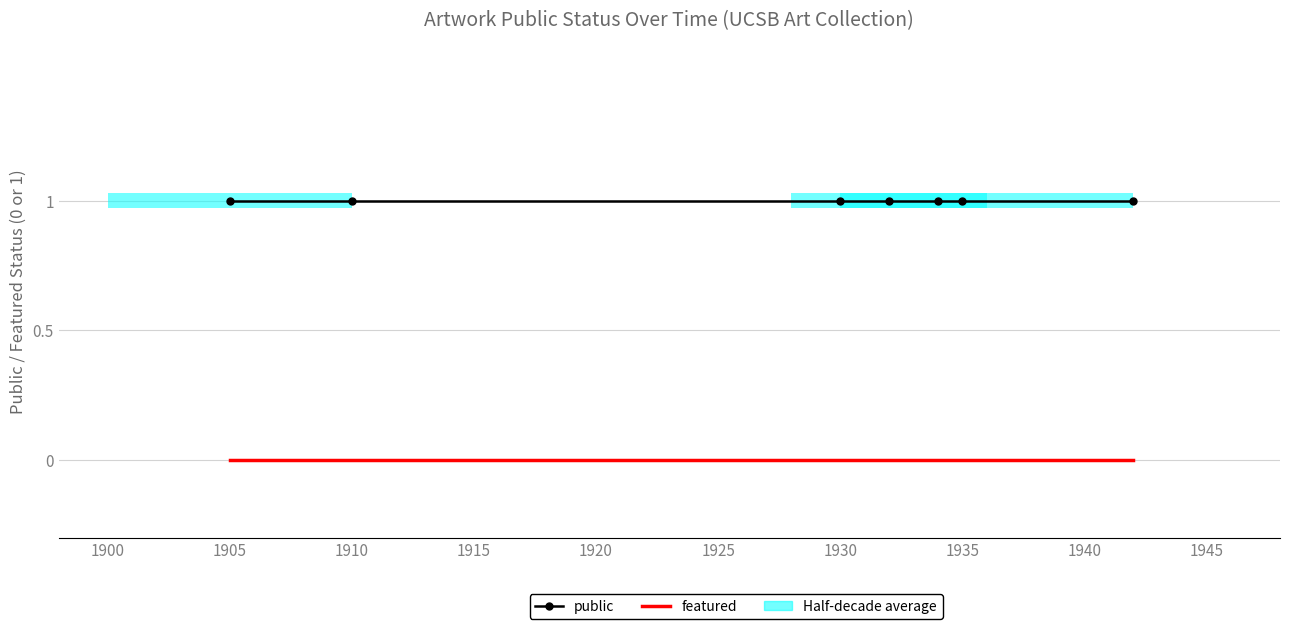

What is the value of the public point at the 2nd from the left?

1